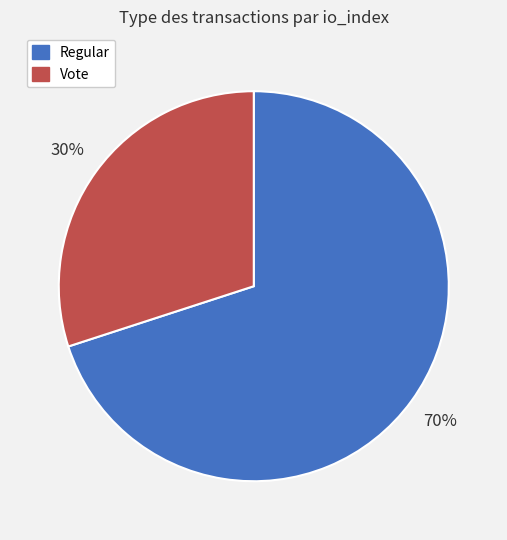

Is the sum of Vote and Regular greater than half?

Yes